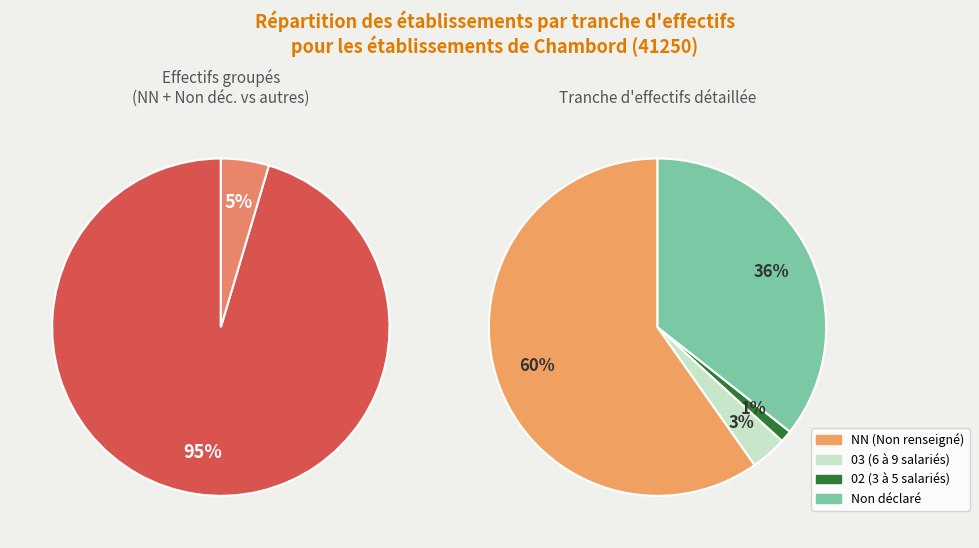

To the nearest percent, what percentage of the pie is NN?

60%